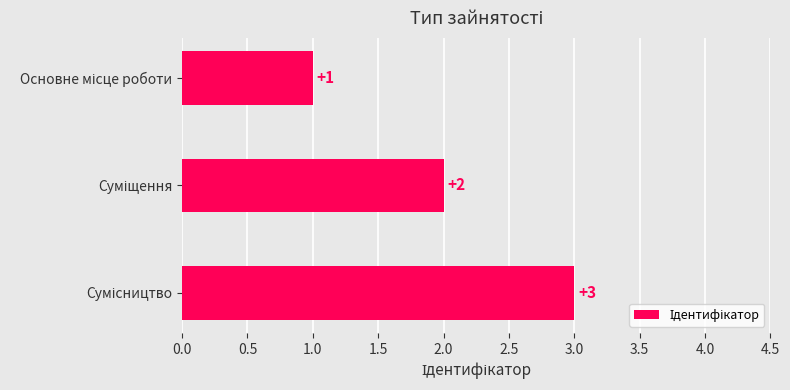

Count the values in the range 1 to 3.

3